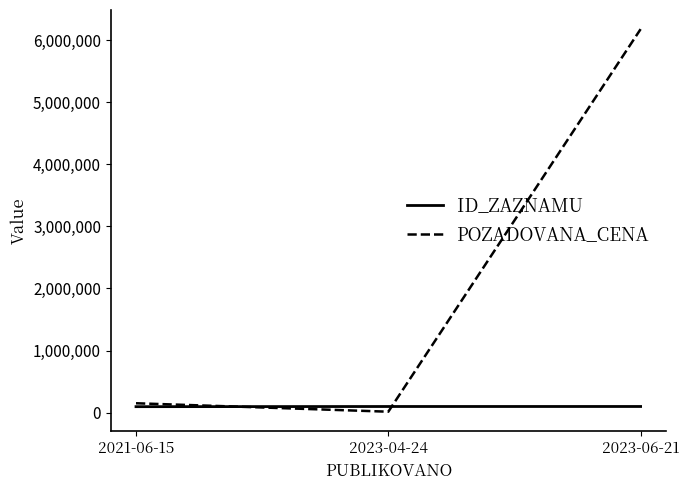

Which series has the largest total across all categories?

POZADOVANA_CENA